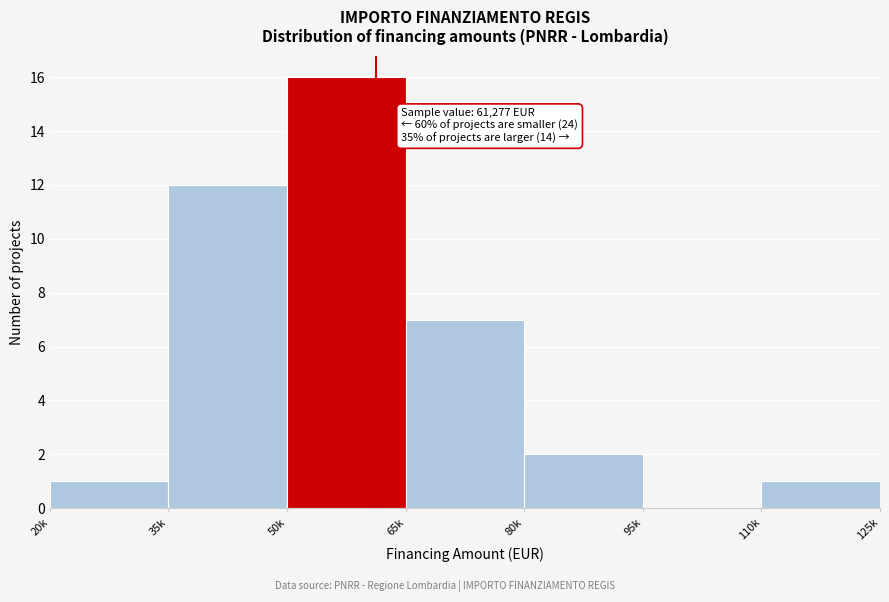

Reading right to left, list all the values displayed in this chart.

110k=1	95k=0	80k=2	65k=7	50k=16	35k=12	20k=1